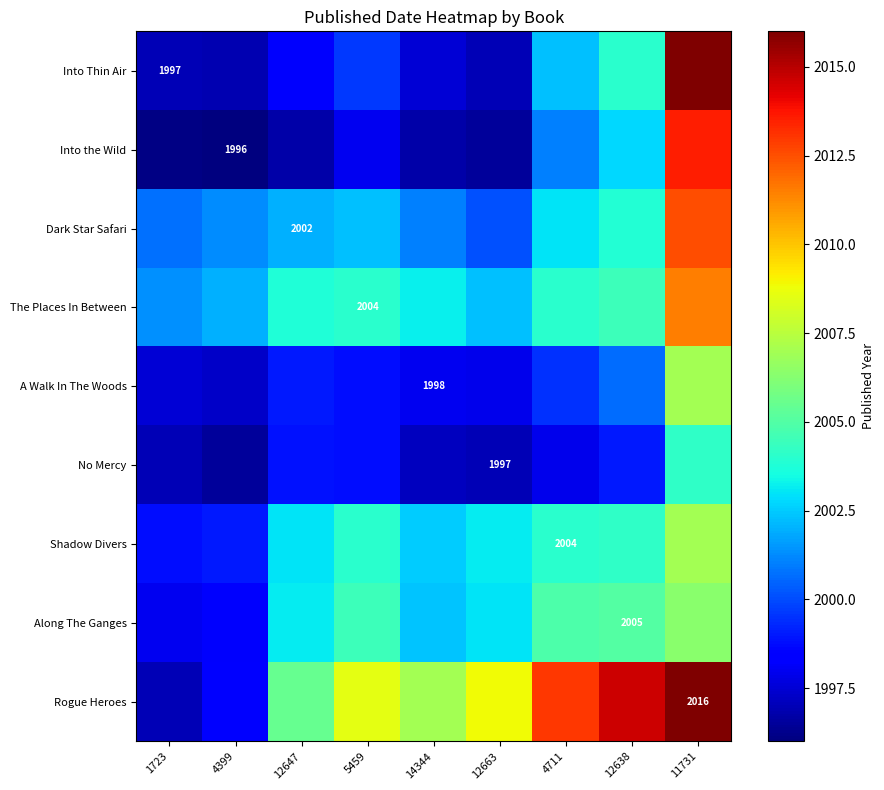

List the labels in order of Along The Ganges value, largest first.

11731, 12638, 4711, 5459, 12647, 12663, 14344, 4399, 1723